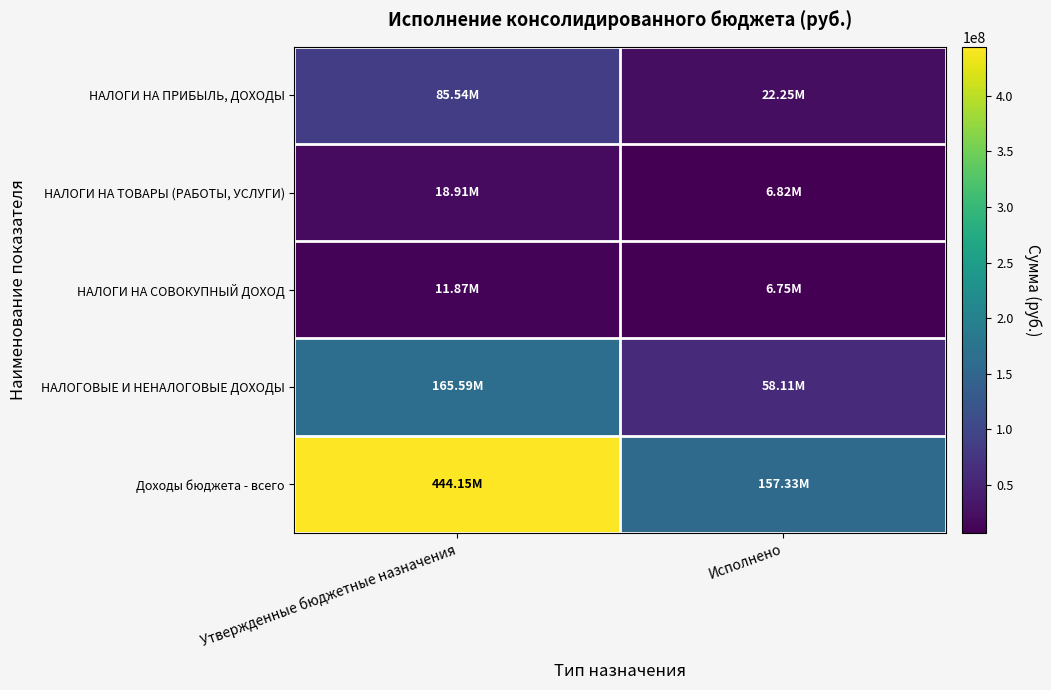

Rank the series at Утвержденные бюджетные назначения from highest to lowest value.

Доходы бюджета - всего, НАЛОГОВЫЕ И НЕНАЛОГОВЫЕ ДОХОДЫ, НАЛОГИ НА ПРИБЫЛЬ, ДОХОДЫ, НАЛОГИ НА ТОВАРЫ (РАБОТЫ, УСЛУГИ), НАЛОГИ НА СОВОКУПНЫЙ ДОХОД